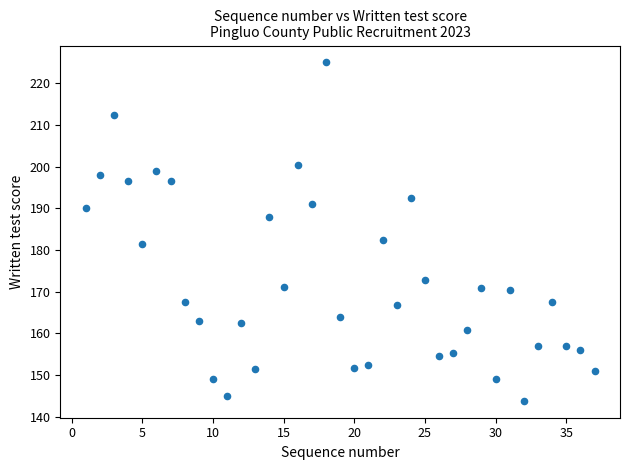

What is the range of X values (max minus min)?

36.0